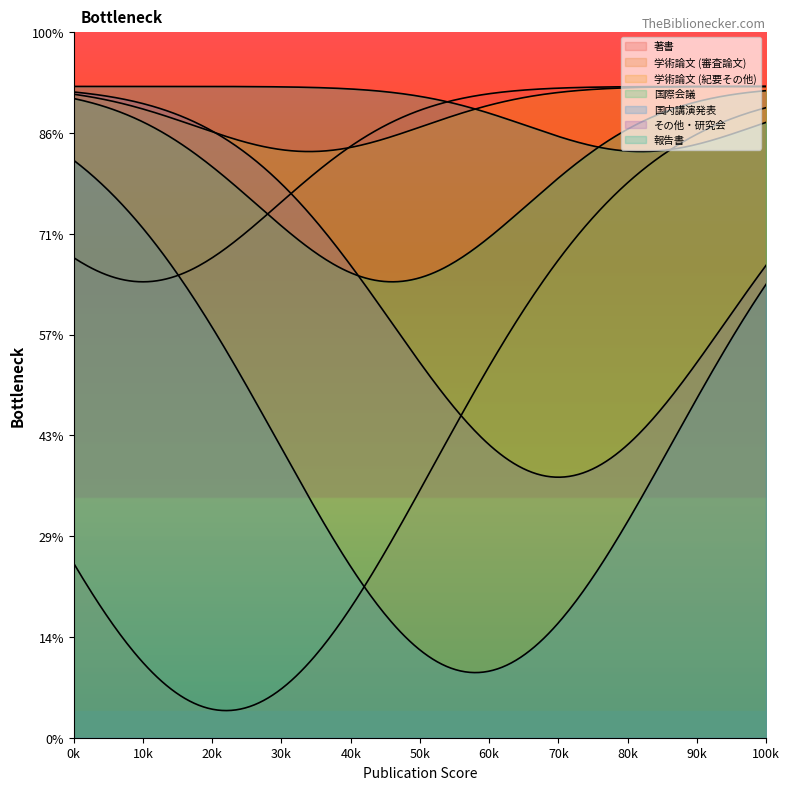

Does the chart have visible grid lines?

No